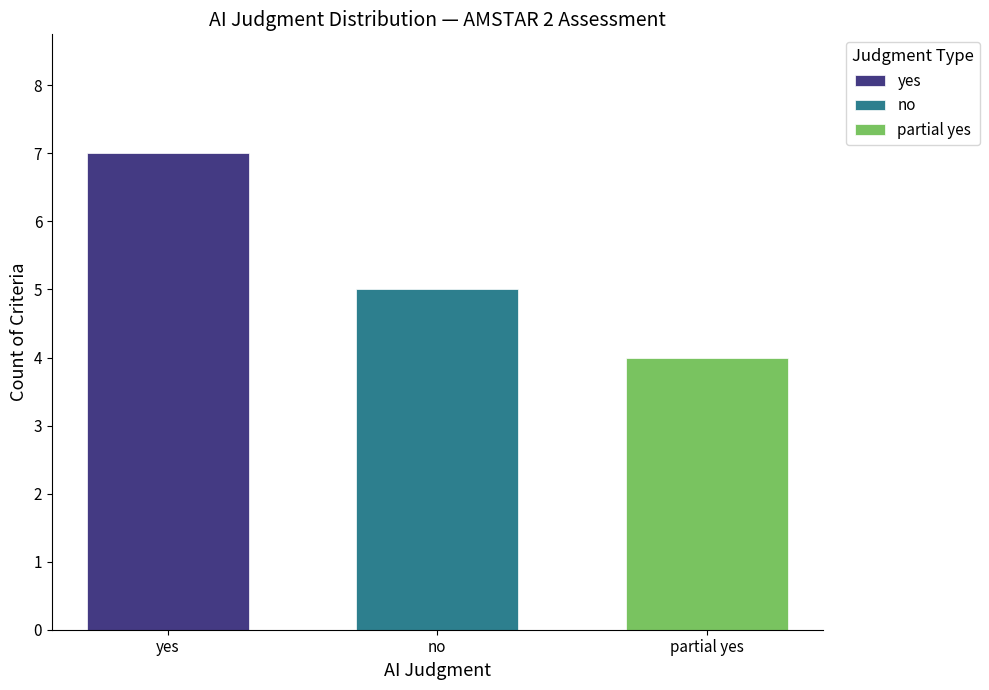

What value does the partial yes series have at no?

4